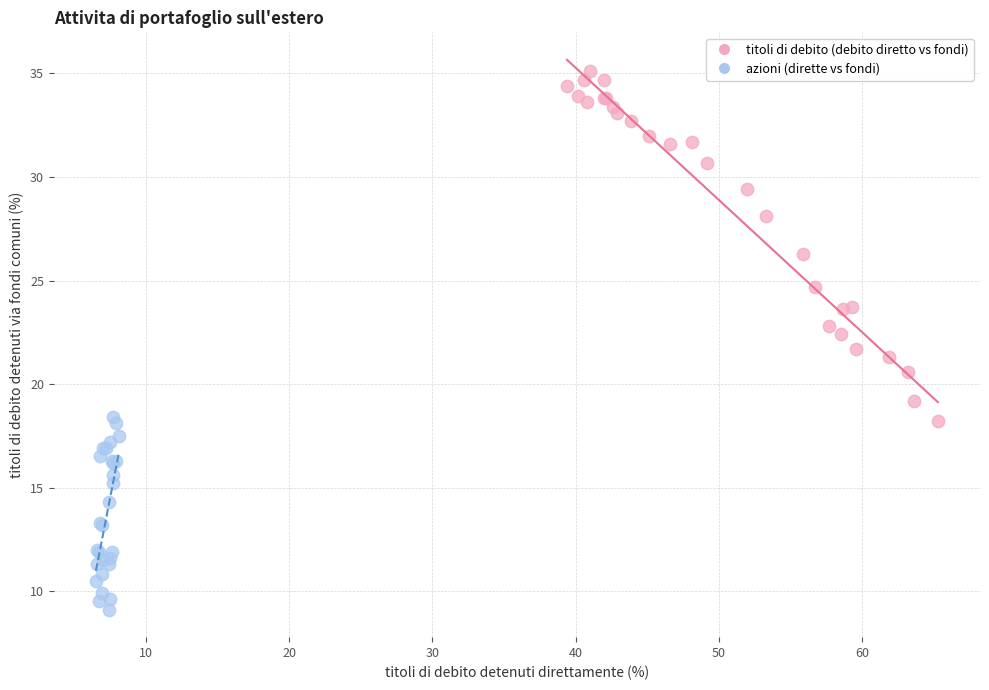

Which series has the widest spread of Y values?

titoli di debito (debito diretto vs fondi)